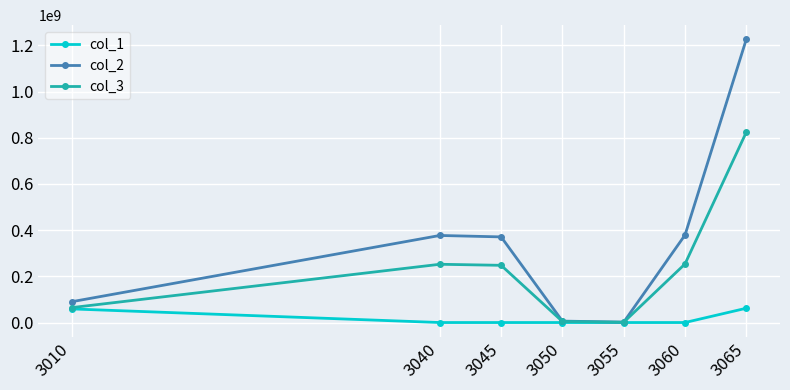

What value does the col_1 series have at 3040?

7773